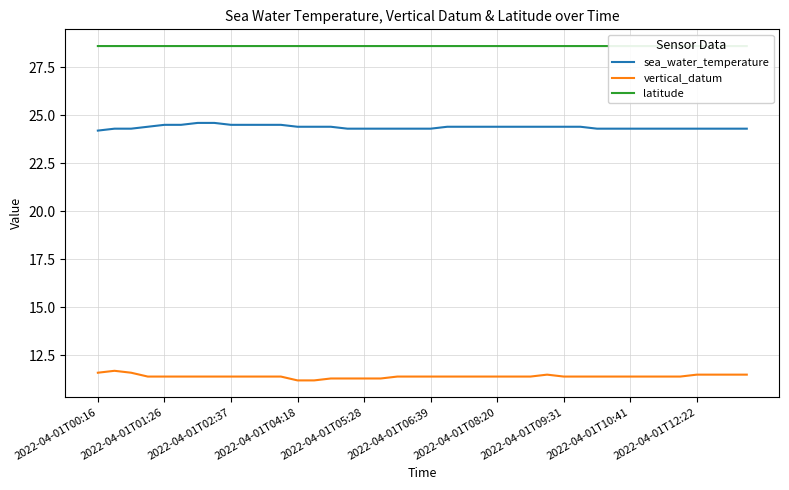

Does the chart display data point markers on the line(s)?

No